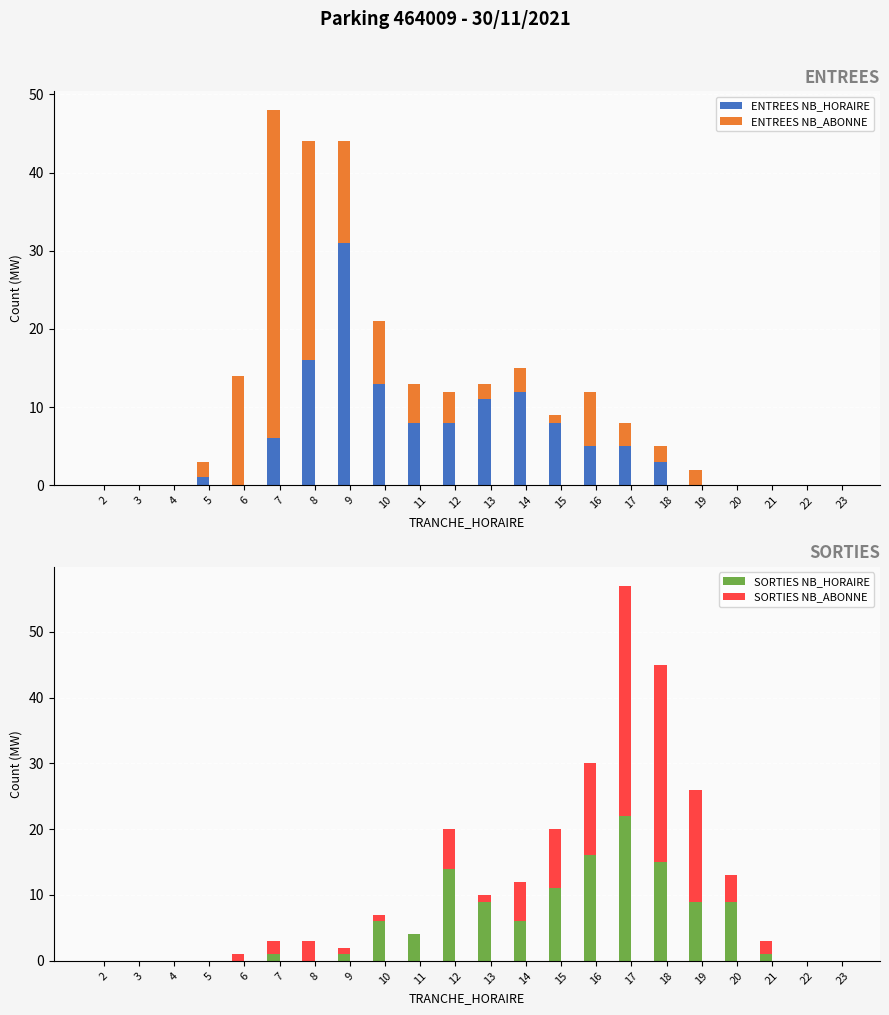

Which series has the widest spread of values?

ENTREES NB_ABONNE